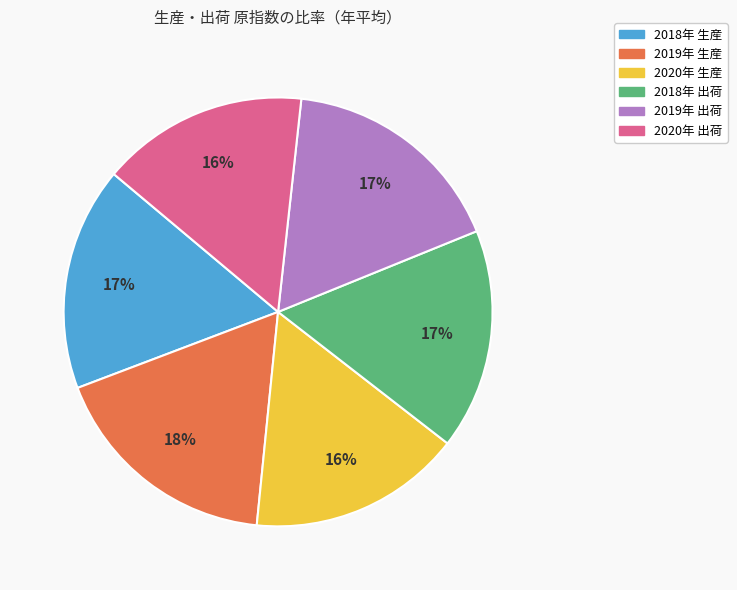

To the nearest percent, what percentage of the pie is 2019年 出荷?

17%